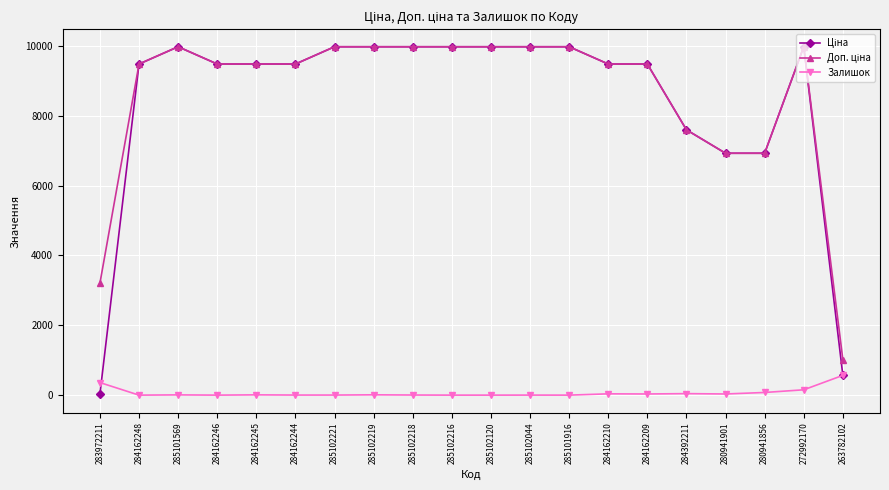

What is the total value across all series at 284162248?

18960.1